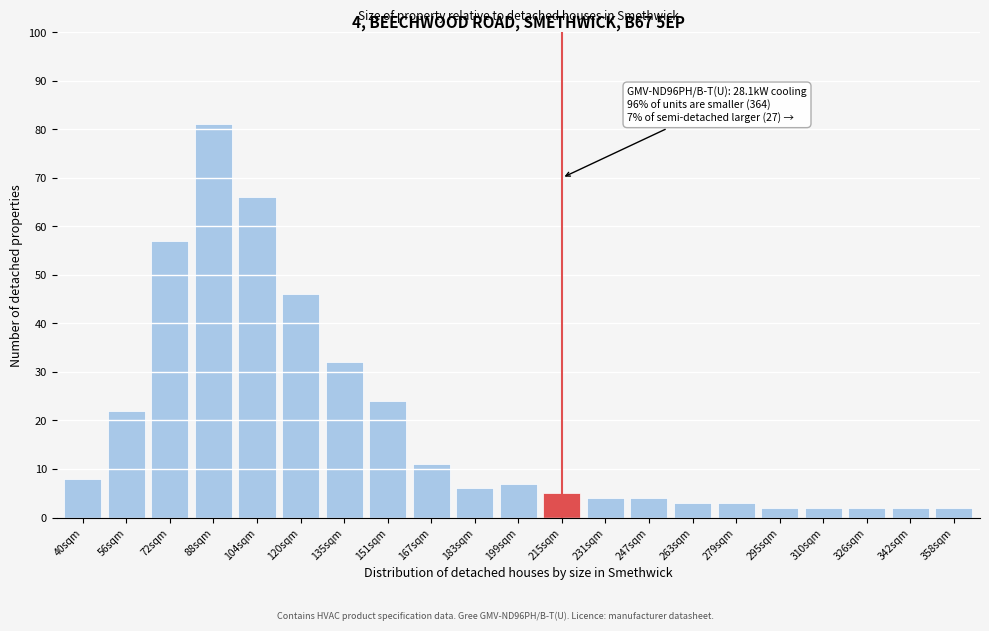

Reading left to right, extract all data points from this chart.

40sqm=8	56sqm=22	72sqm=57	88sqm=81	104sqm=66	120sqm=46	135sqm=32	151sqm=24	167sqm=11	183sqm=6	199sqm=7	215sqm=5	231sqm=4	247sqm=4	263sqm=3	279sqm=3	295sqm=2	310sqm=2	326sqm=2	342sqm=2	358sqm=2